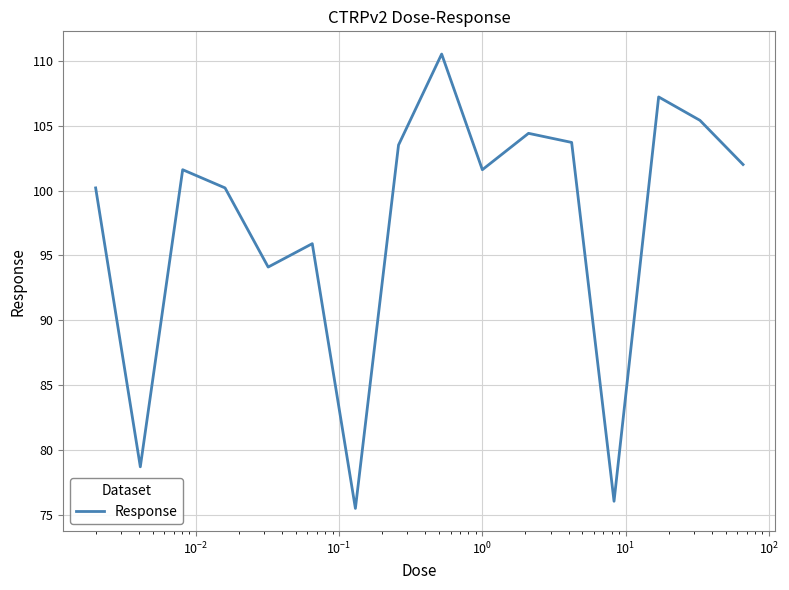

What is the greatest value displayed?

110.5